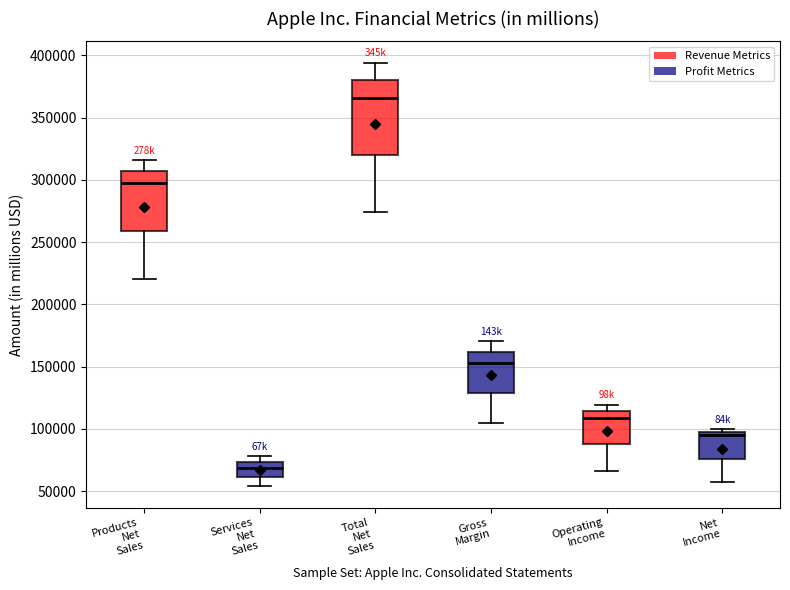

Reading left to right, transcribe this box plot: for each box, give where its median line is, the range the box spans, and where its two whiskers end, as read against the y-axis. The values are not printed on the chart, so give them approximately, as read against the axis.

Products Net Sales: median 295000, box 260000 to 305000, whiskers 220000 to 315000
Services Net Sales: median 70000, box 60000 to 75000, whiskers 55000 to 80000
Total Net Sales: median 365000, box 320000 to 380000, whiskers 275000 to 395000
Gross Margin: median 155000, box 130000 to 160000, whiskers 105000 to 170000
Operating Income: median 110000, box 90000 to 115000, whiskers 65000 to 120000
Net Income: median 95000 (just below the box's upper edge), box 75000 to 95000, whiskers 55000 to 100000